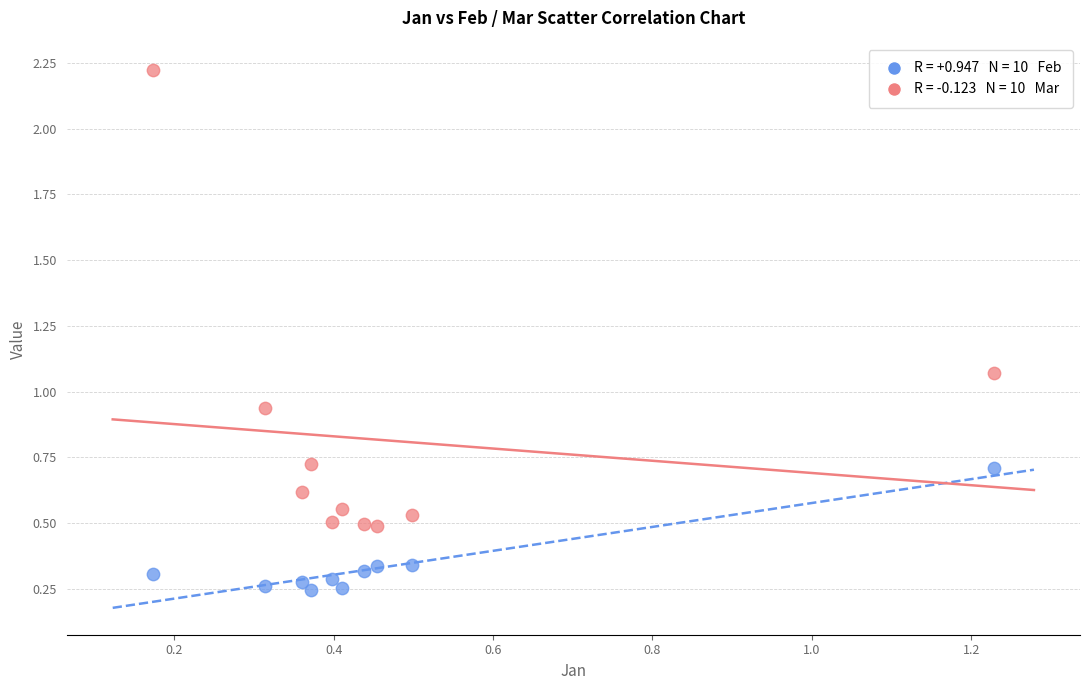

Across all data points, what is the range of Y values (max minus min)?

2.0